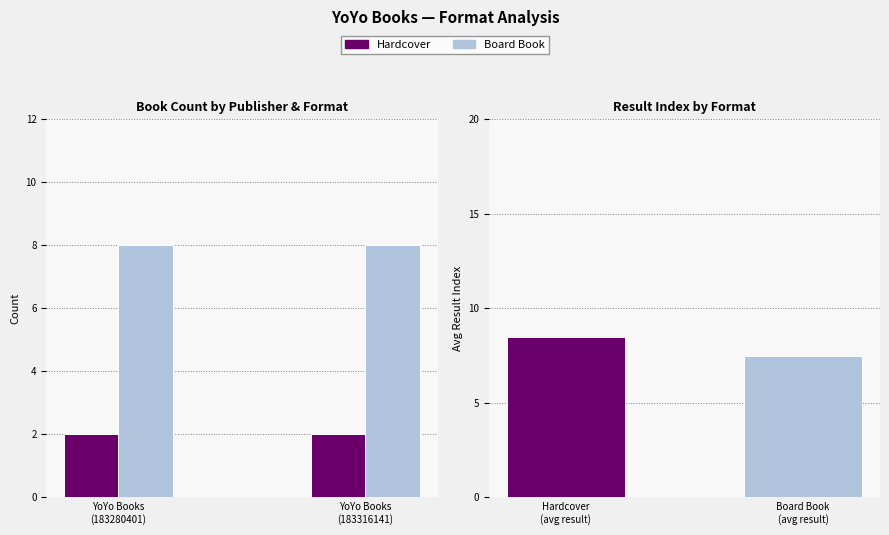

The value of Hardcover at YoYo Books
(183280401) is 3.2. True or false?

False